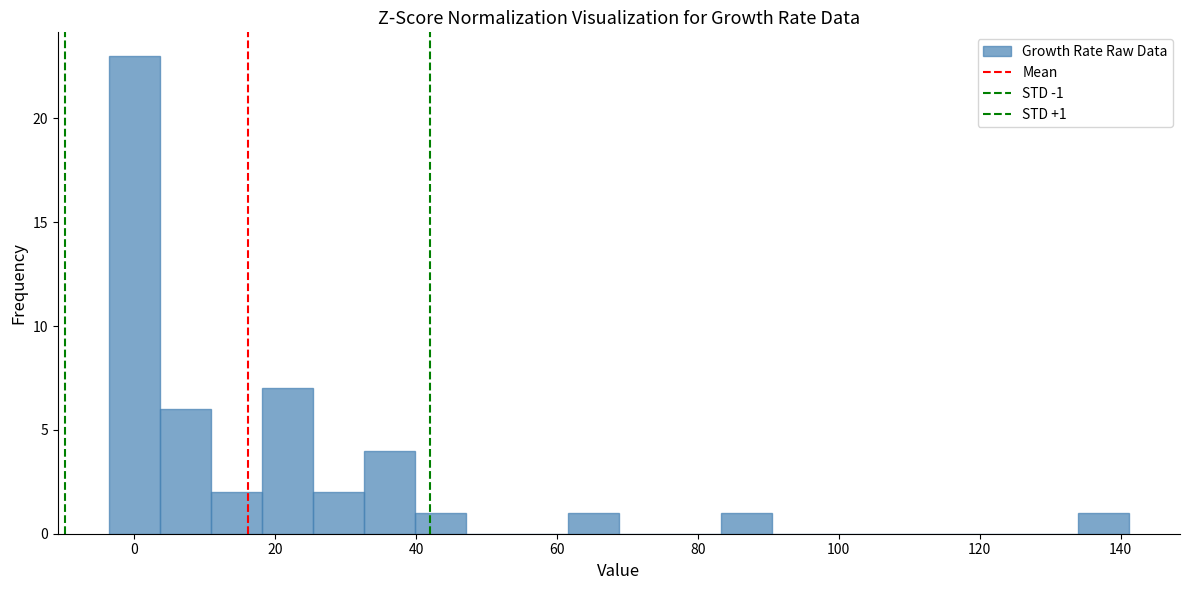

Read against the x-axis, roughly where is the centre of the tallest bar?

0